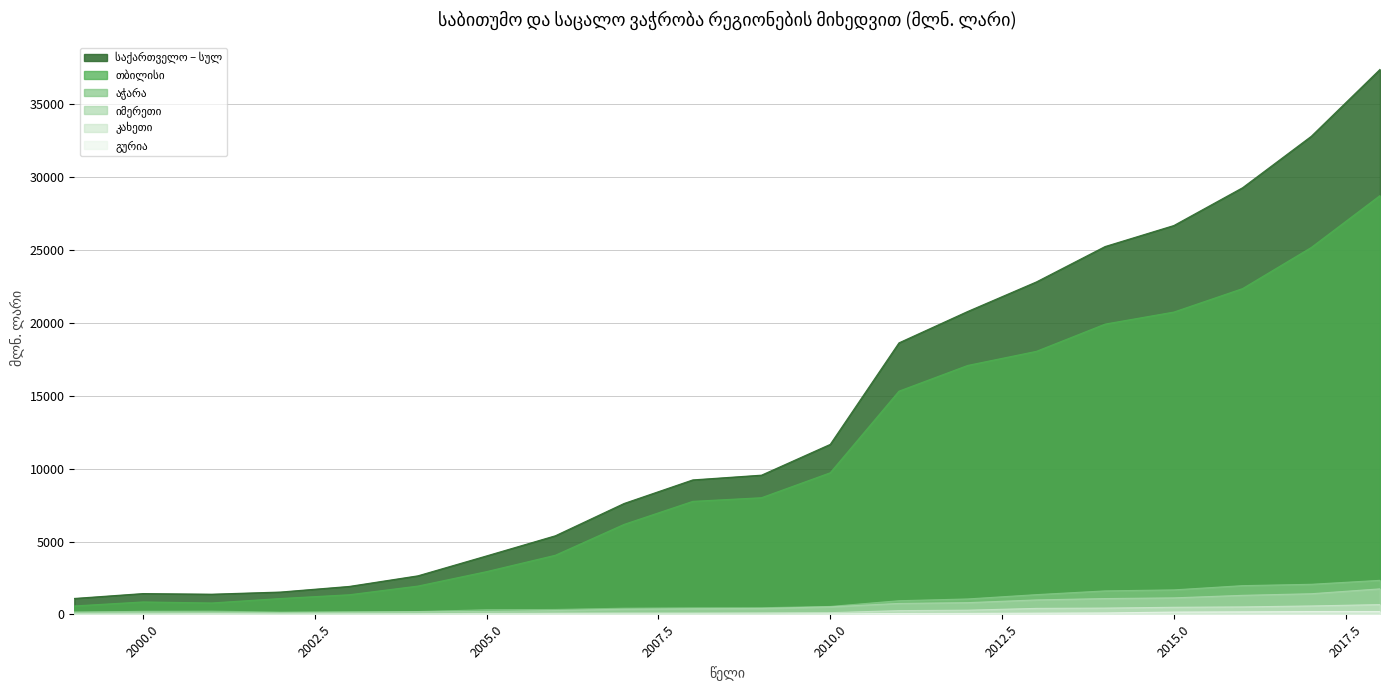

Count the number of data series in this chart.

6